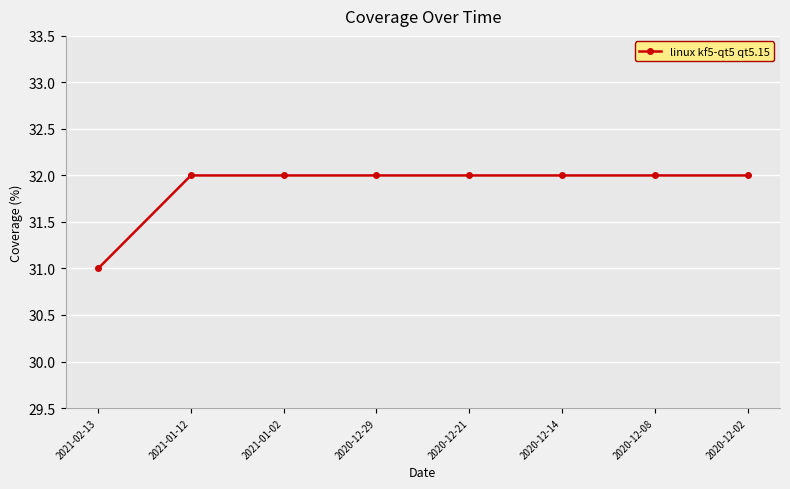

Reading left to right, transcribe all the data shown in this chart.

2021-02-13=31	2021-01-12=32	2021-01-02=32	2020-12-29=32	2020-12-21=32	2020-12-14=32	2020-12-08=32	2020-12-02=32